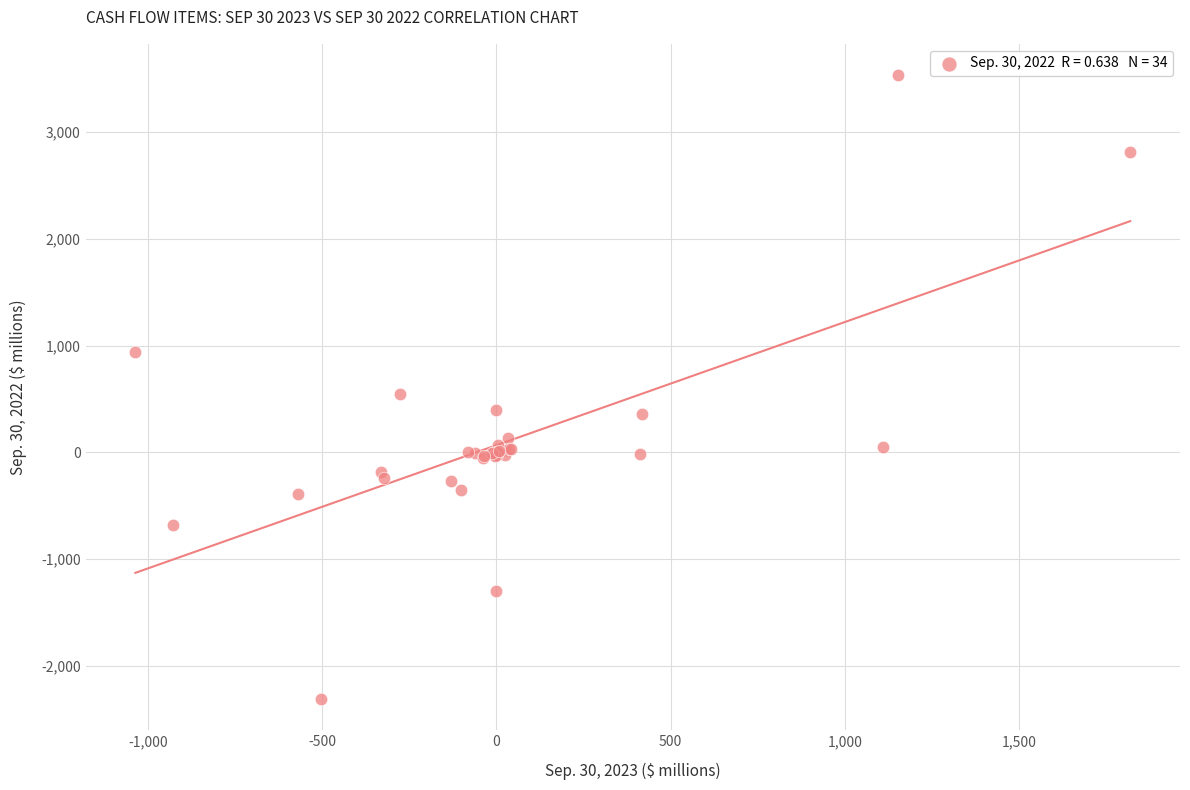

What Y value in the scatter plot is closest to 612?

545.8